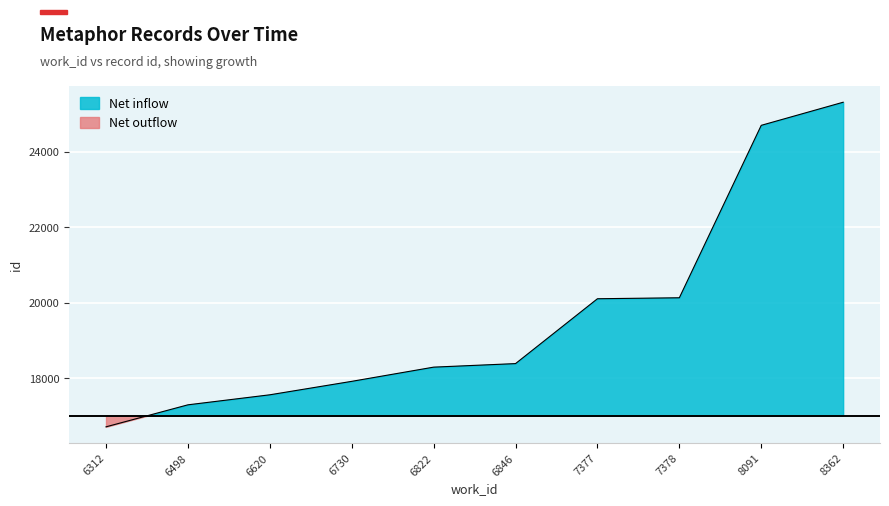

At which label does the data first exceed 18384?

7377